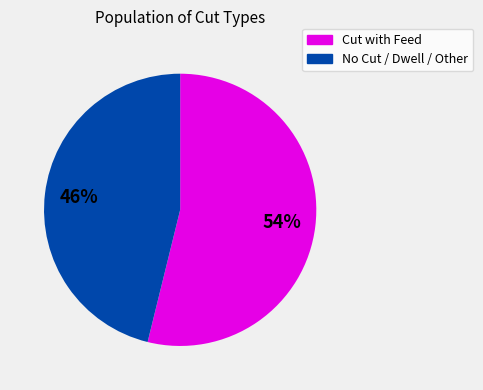

Is there a majority slice in this chart?

Yes